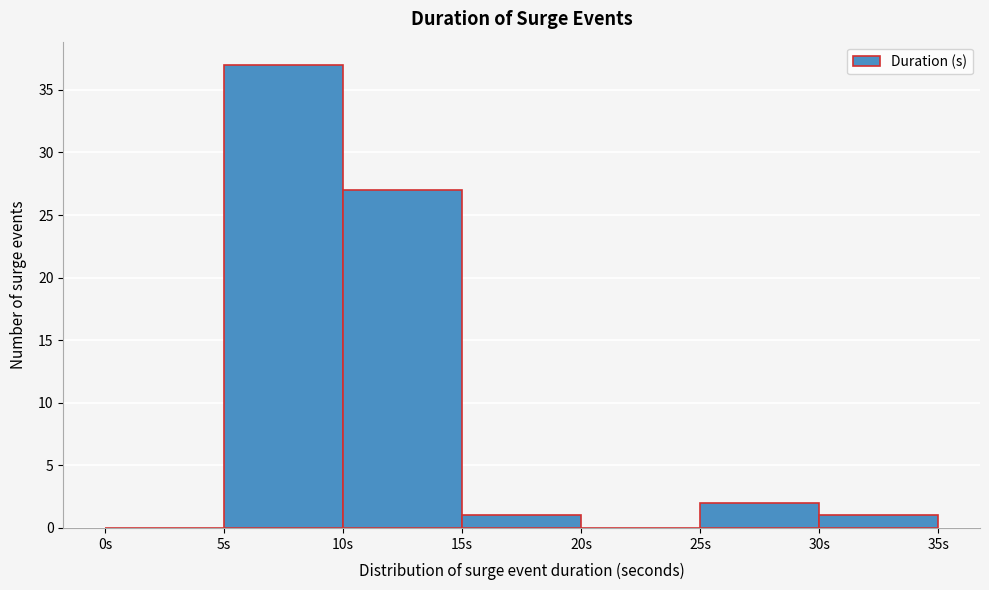

Reading left to right, transcribe this chart: for each bar, give the range it covers on the x-axis and its height. The values are not printed on the chart, so give them approximately, as read against the axis.

0 to 5: 0
5 to 10: 37
10 to 15: 27
15 to 20: 1
20 to 25: 0
25 to 30: 2
30 to 35: 1